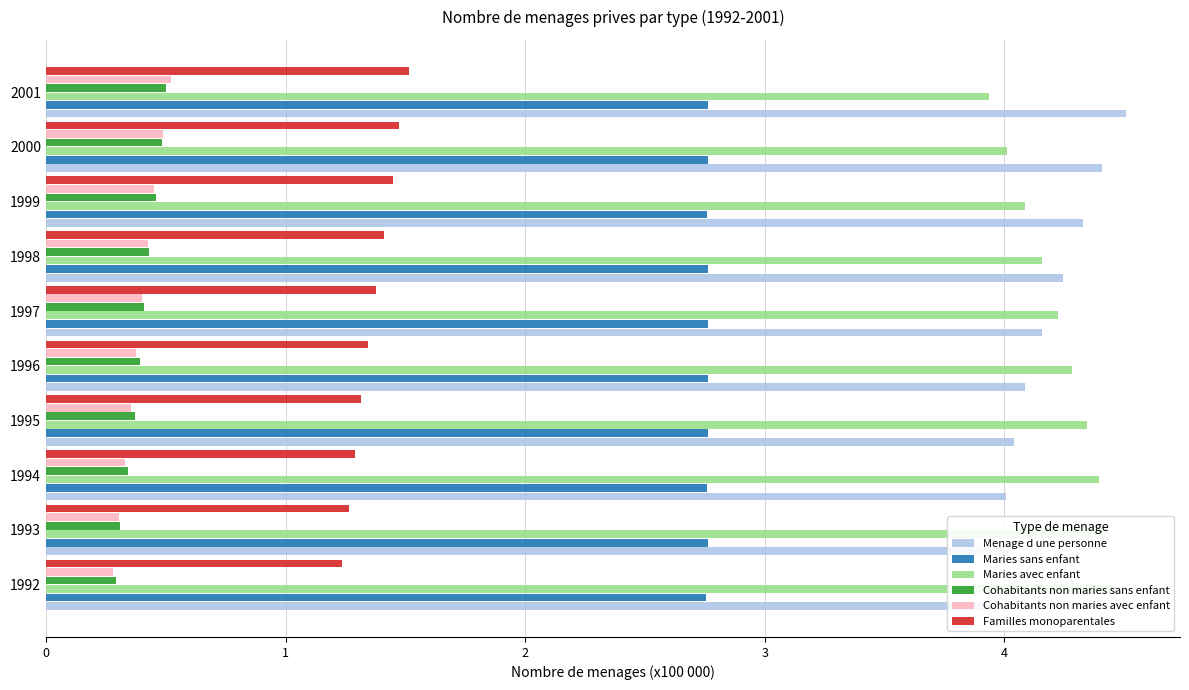

True or false: Maries sans enfant has a value of 0.8 at 1994.

False